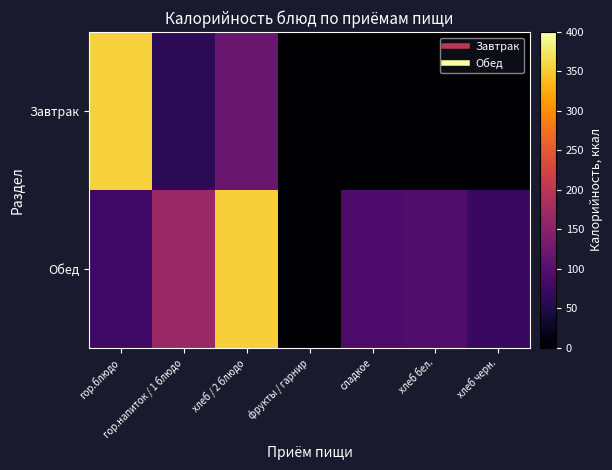

At which category is the sum across all series the highest?

хлеб / 2 блюдо